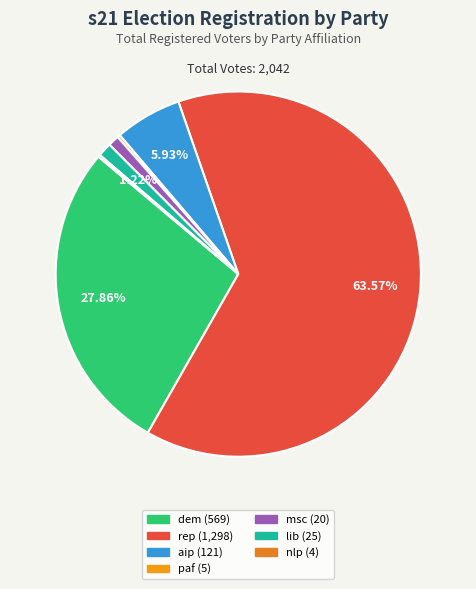

To the nearest percent, what is the combined percentage of paf and msc?

1%